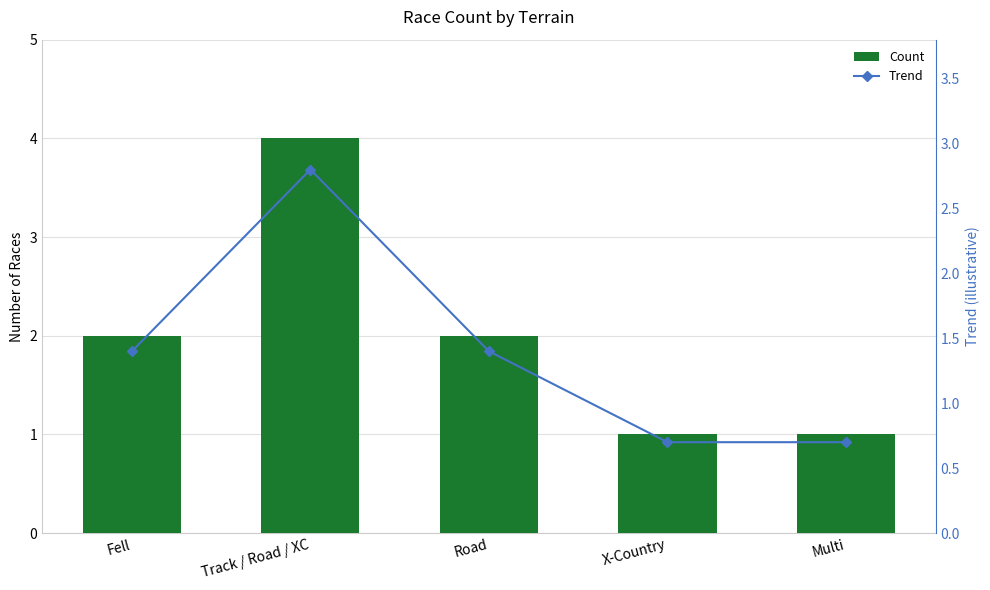

Reading left to right, extract all data points from this chart.

Count: Fell=2.0	Track / Road / XC=4.0	Road=2.0	X-Country=1.0	Multi=1.0
Trend: Fell=1.4	Track / Road / XC=2.8	Road=1.4	X-Country=0.7	Multi=0.7